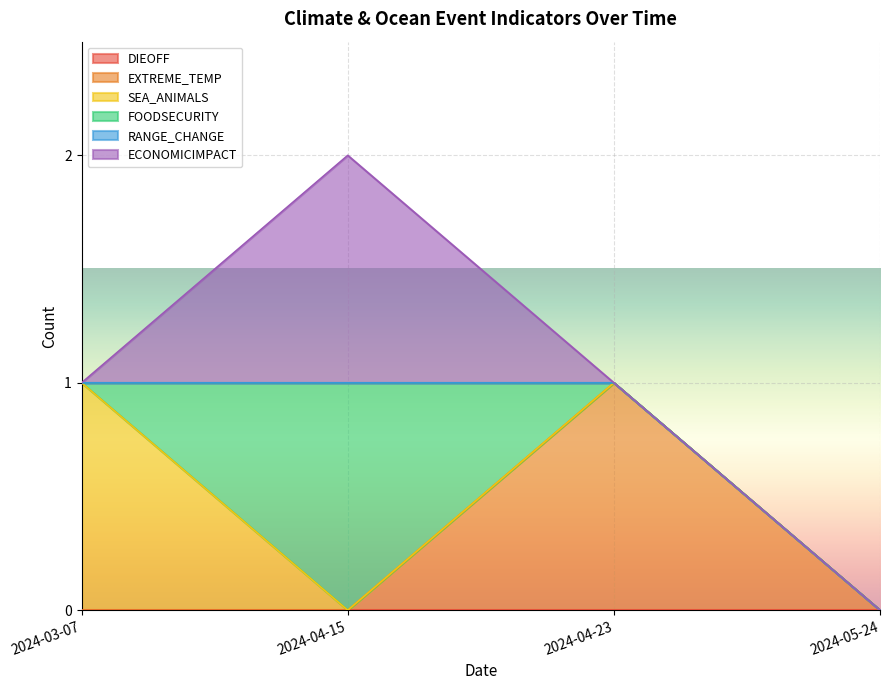

Count the number of data series in this chart.

6